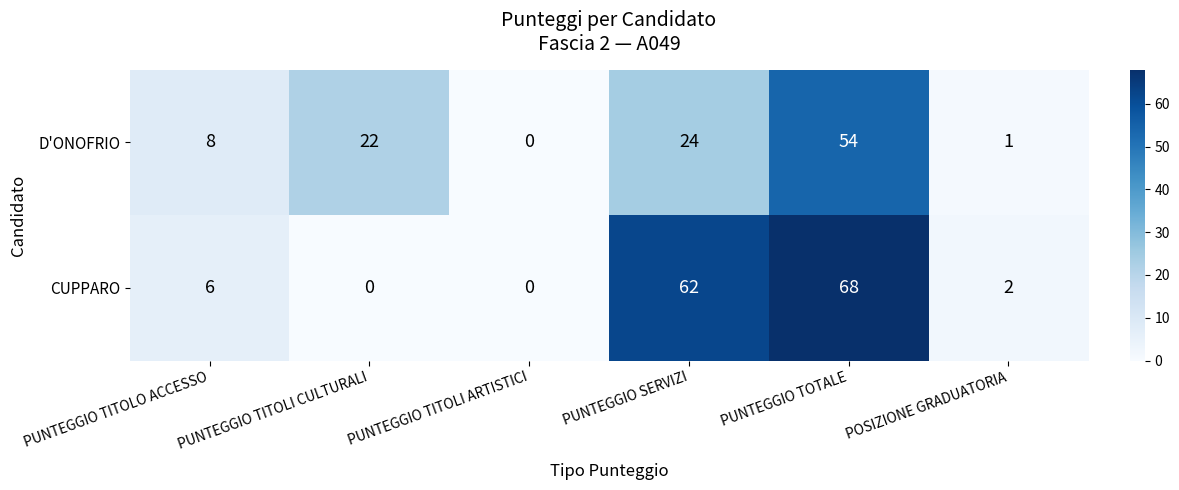

Which category has the highest value across all series?

PUNTEGGIO TOTALE